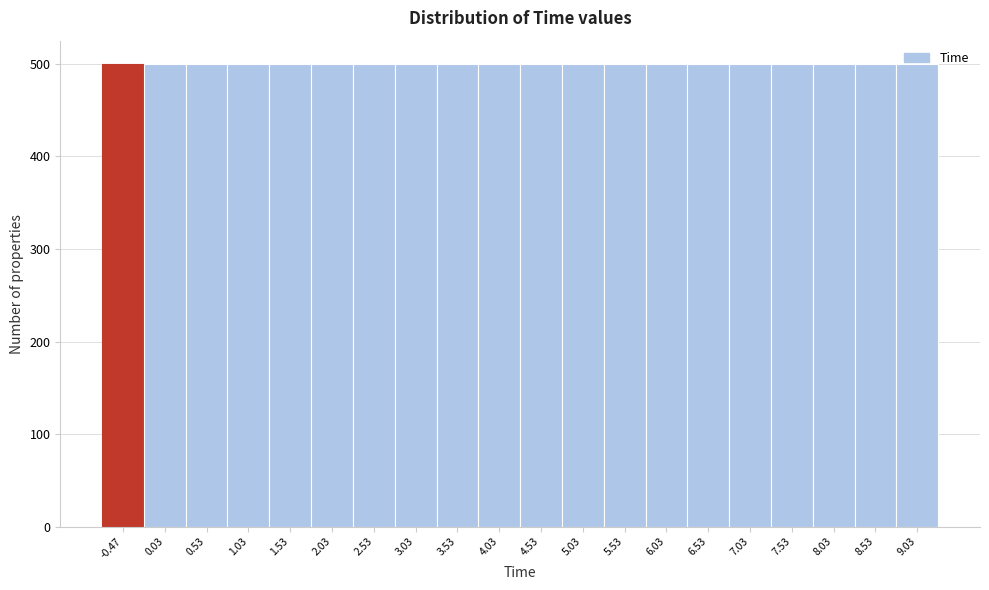

Reading left to right, list every bar in this chart as the range it spans on the x-axis followed by its height. Neither the bar edges nor the heights are printed on the chart, so give them approximately, as read against the axes.

-0.7 to -0.2: 500
-0.2 to 0.3: 500
0.3 to 0.8: 500
0.8 to 1.3: 500
1.3 to 1.8: 500
1.8 to 2.3: 500
2.3 to 2.8: 500
2.8 to 3.3: 500
3.3 to 3.8: 500
3.8 to 4.3: 500
4.3 to 4.8: 500
4.8 to 5.3: 500
5.3 to 5.8: 500
5.8 to 6.3: 500
6.3 to 6.8: 500
6.8 to 7.3: 500
7.3 to 7.8: 500
7.8 to 8.3: 500
8.3 to 8.8: 500
8.8 to 9.3: 500